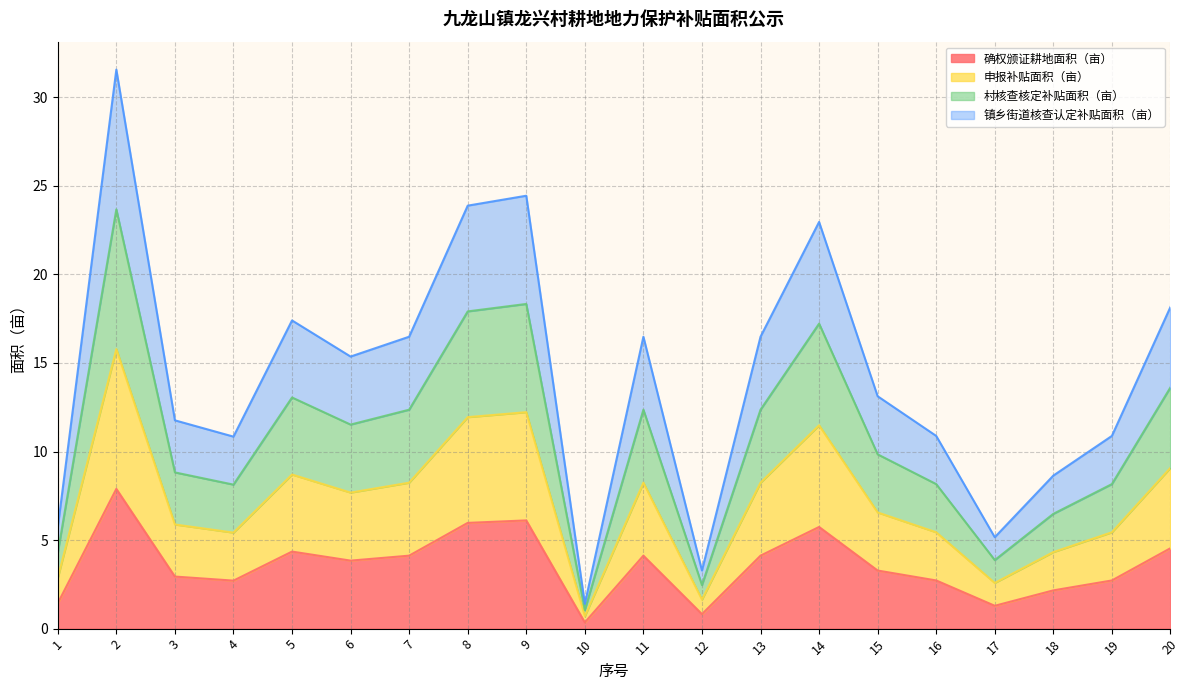

What is the value of the 确权颁证耕地面积（亩） point at the 20th from the left?

4.5